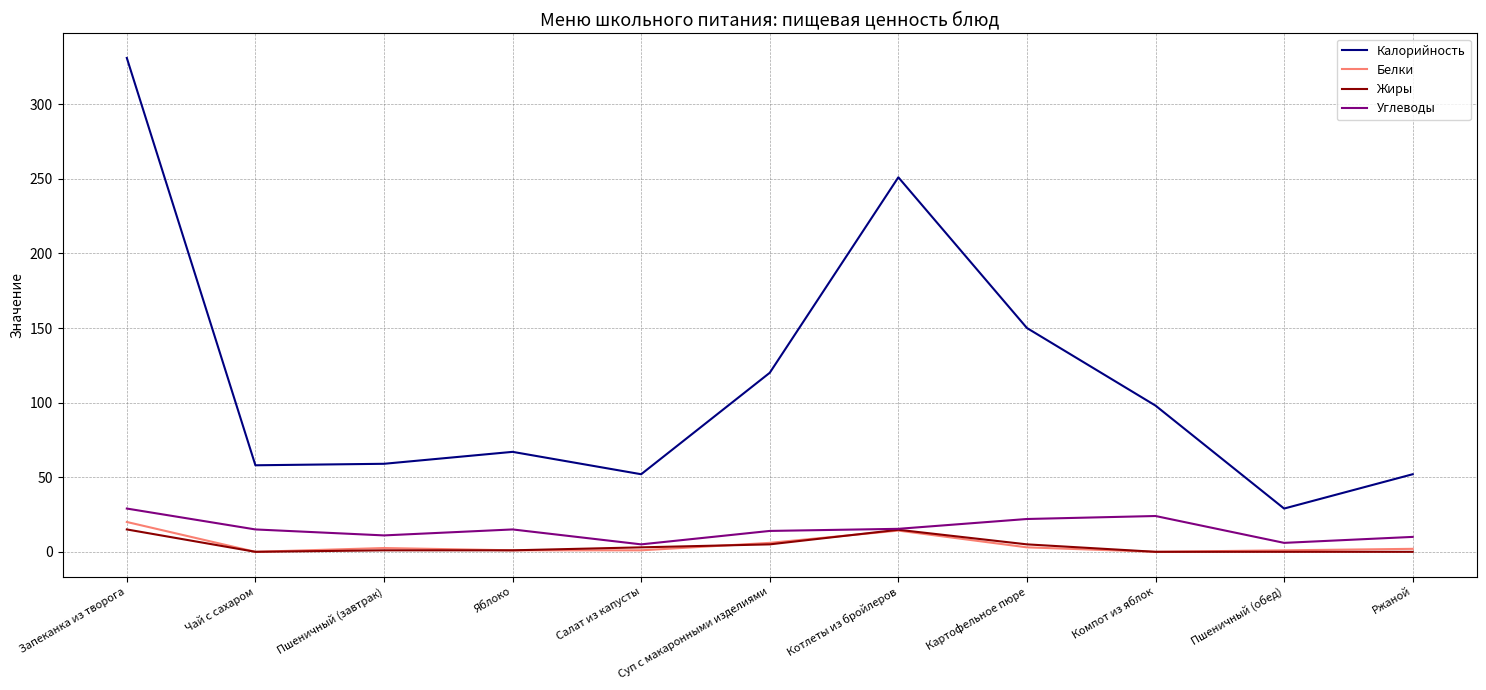

At which label does Калорийность reach its minimum?

Пшеничный (обед)